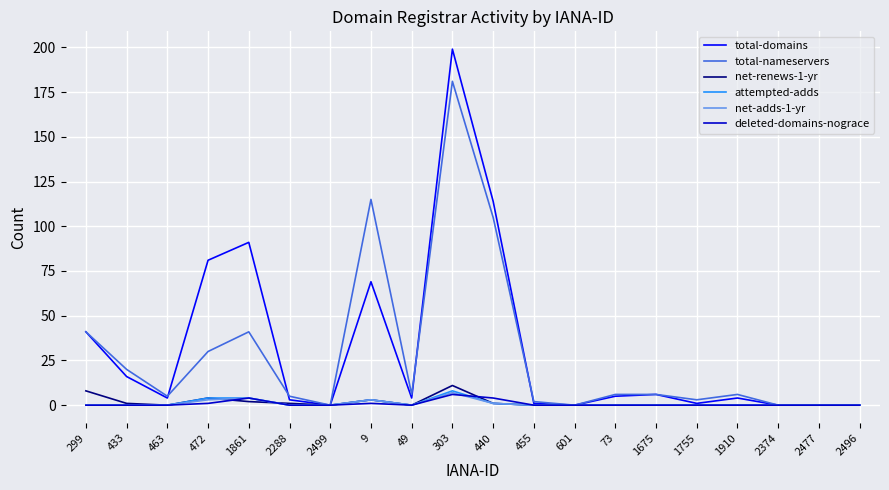

How many lines are shown in the chart?

6